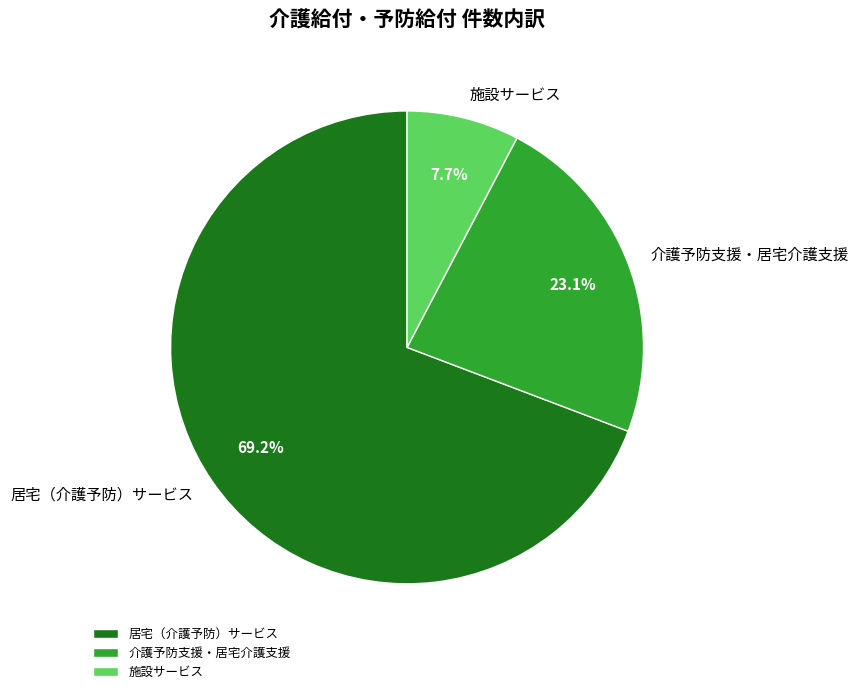

Is the sum of 居宅（介護予防）サービス and 施設サービス greater than half?

Yes